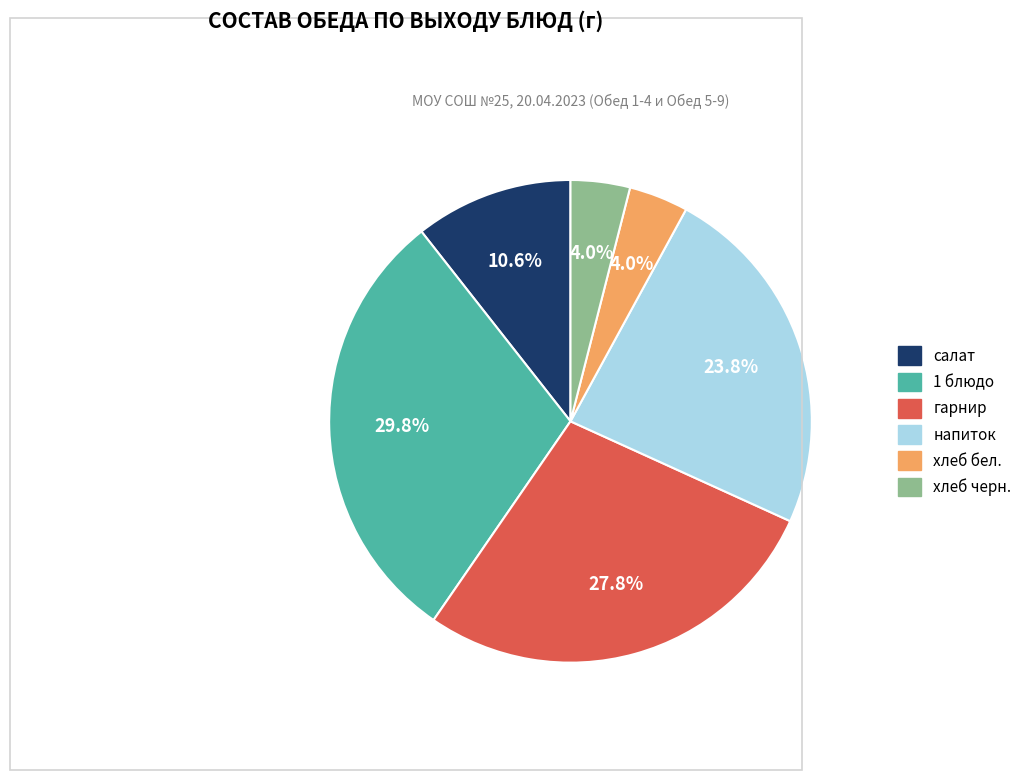

To the nearest percent, what portion does салат represent?

11%